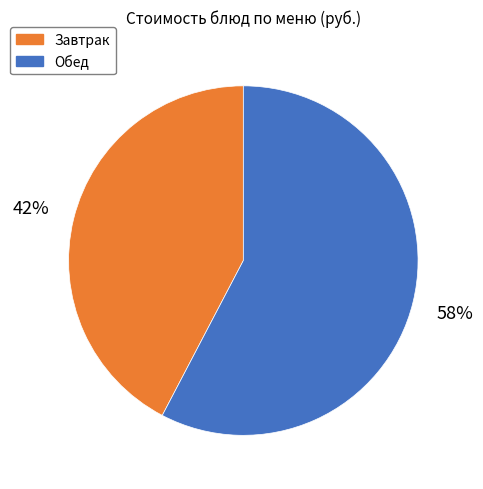

True or false: Завтрак accounts for 42% of the total.

True